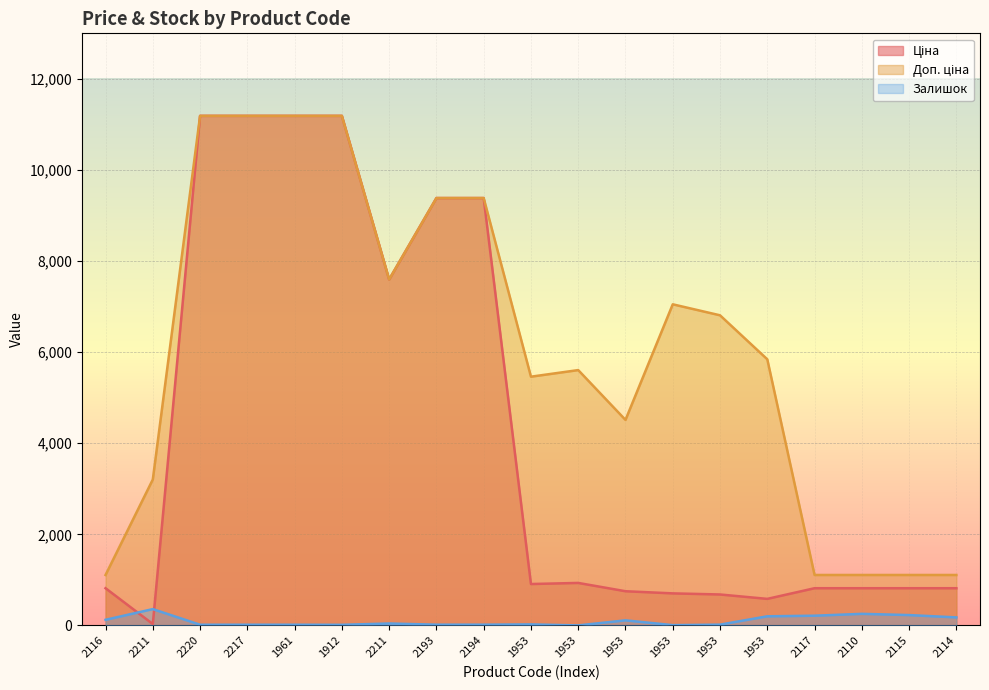

List the labels in order of Ціна value, smallest first.

2211, 1953, 1953, 1953, 1953, 2116, 2117, 2110, 2115, 2114, 1953, 1953, 2211, 2193, 2194, 2220, 2217, 1961, 1912